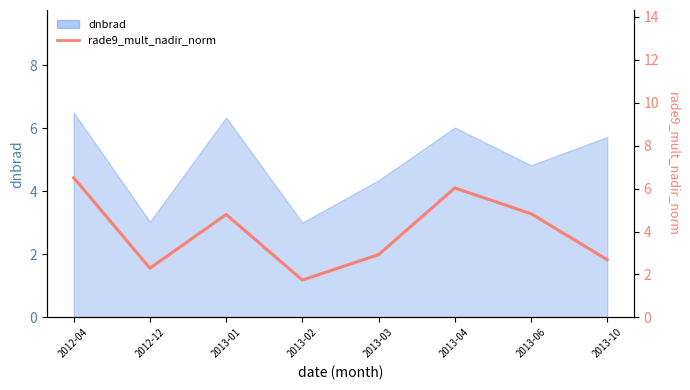

What is the difference between the values at 2013-06 and 2013-04?

1.2